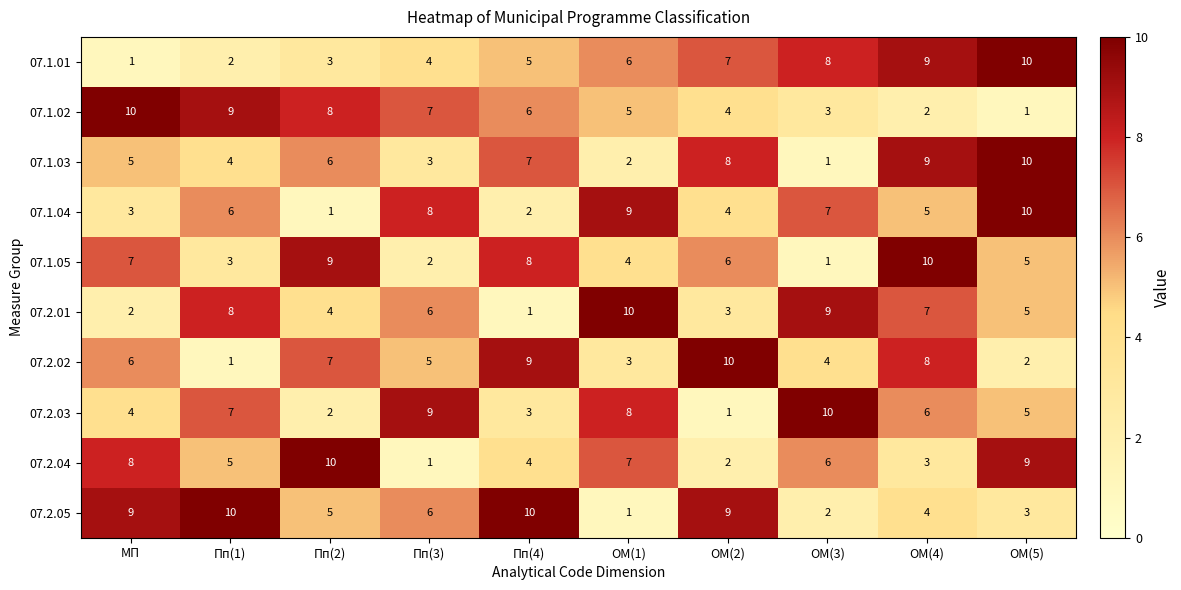

What is the spread (max minus min) of values at Пп(2)?

9